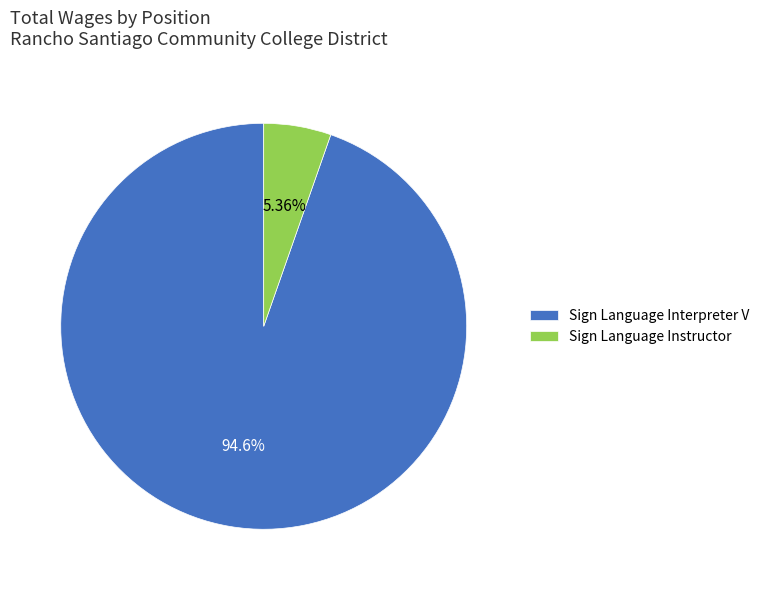

To the nearest percent, what percentage of the pie is Sign Language Instructor?

5%